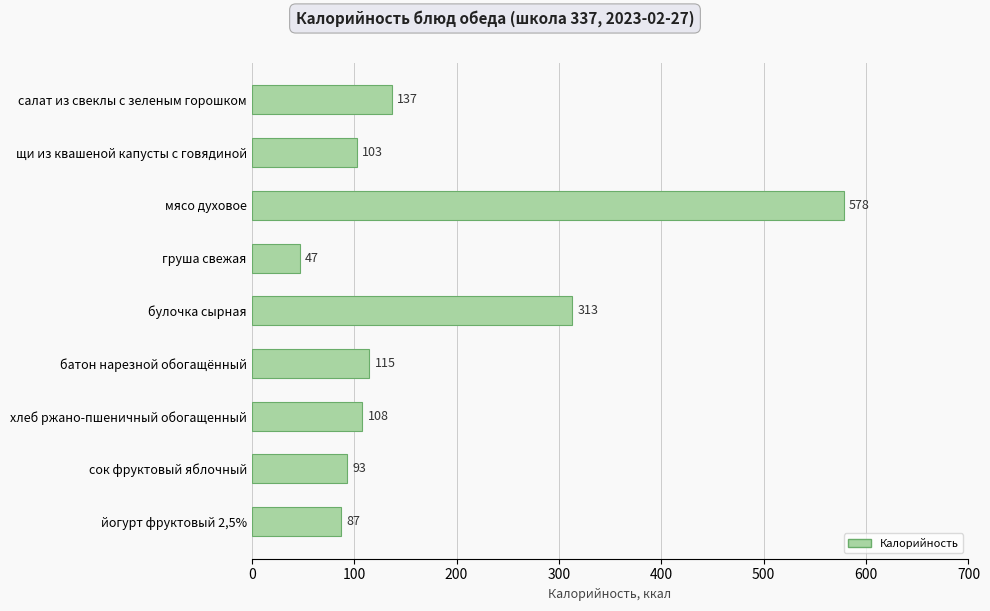

Rank the categories by value from lowest to highest.

груша свежая, йогурт фруктовый 2,5%, сок фруктовый яблочный, щи из квашеной капусты с говядиной, хлеб ржано-пшеничный обогащенный, батон нарезной обогащённый, салат из свеклы с зеленым горошком, булочка сырная, мясо духовое